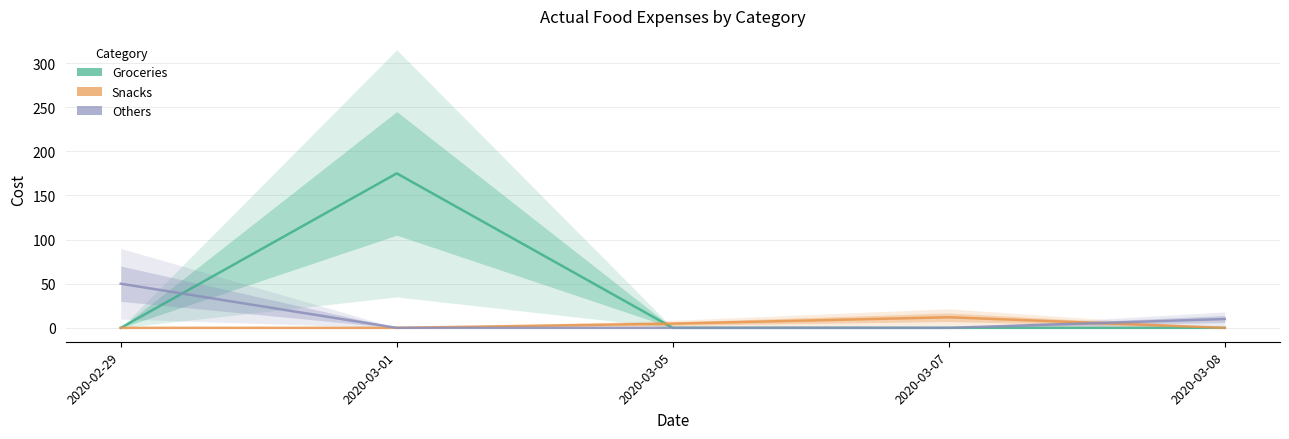

How many intersections are there between Others and Snacks?

1